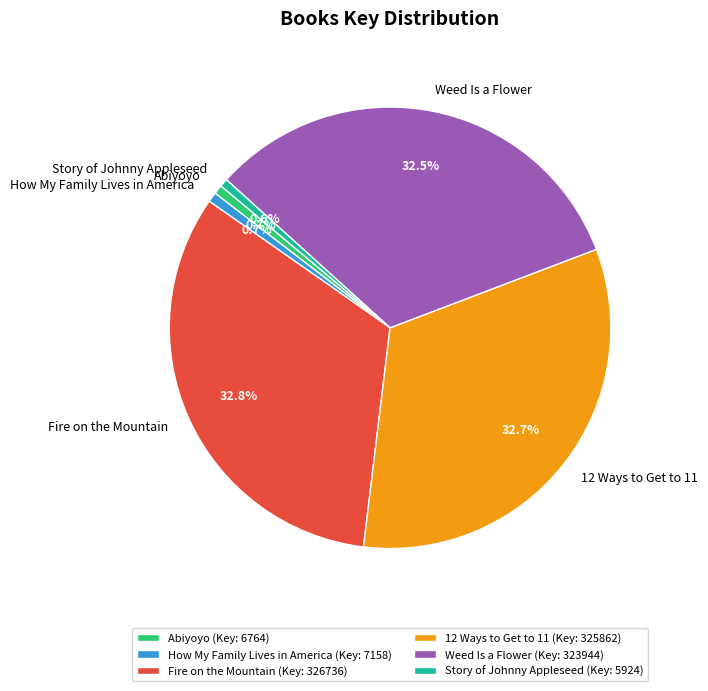

Does any single category account for the majority?

No